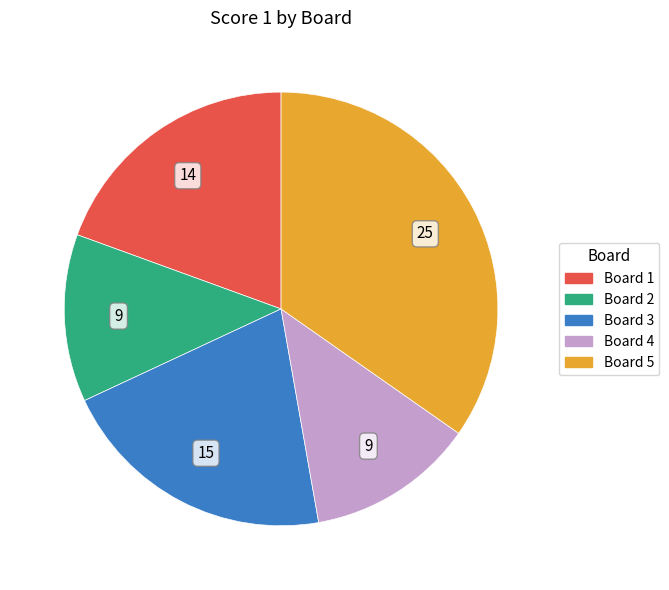

Does Board 5 represent more than half of the total?

No